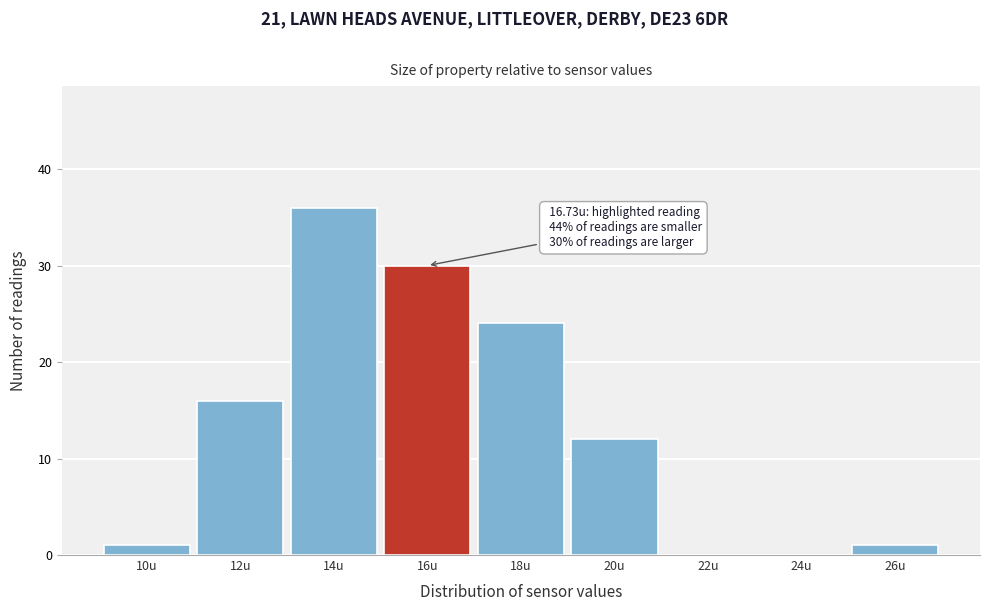

Reading left to right, what are all the values shown in this chart?

10u=1	12u=16	14u=36	16u=30	18u=24	20u=12	22u=0	24u=0	26u=1